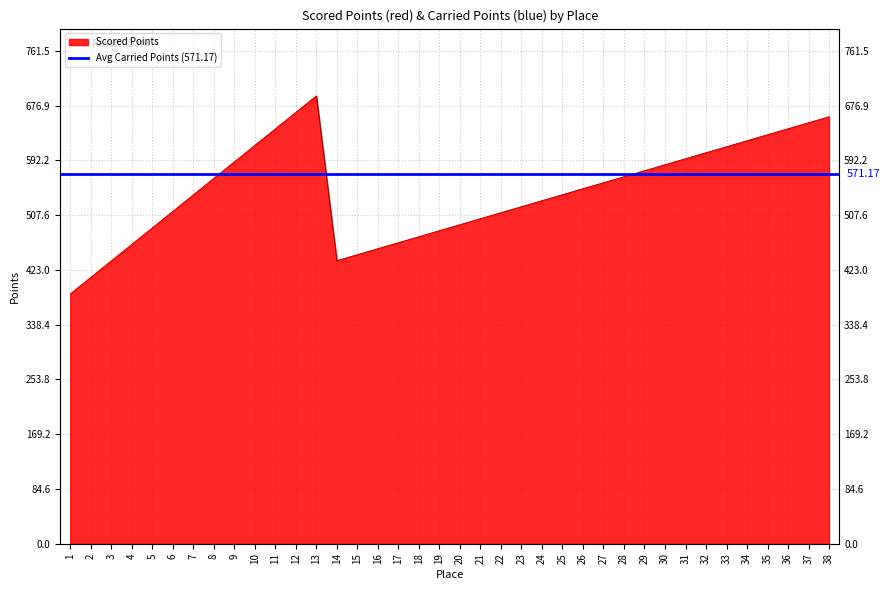

Rank the categories by value from highest to lowest.

13, 12, 38, 37, 36, 11, 35, 34, 10, 33, 32, 31, 9, 30, 29, 28, 8, 27, 26, 25, 7, 24, 23, 6, 22, 21, 20, 5, 19, 18, 17, 4, 16, 15, 14, 3, 2, 1